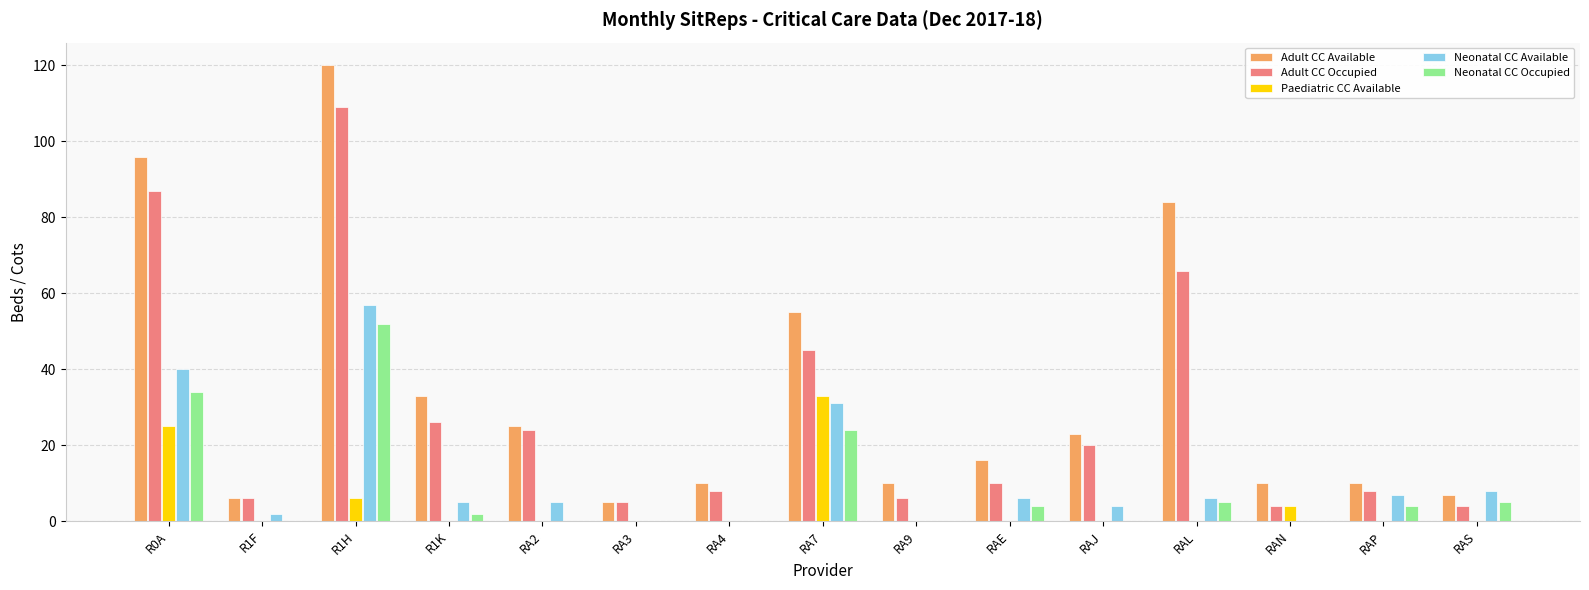

What is the sum of all Neonatal CC Available values?

171